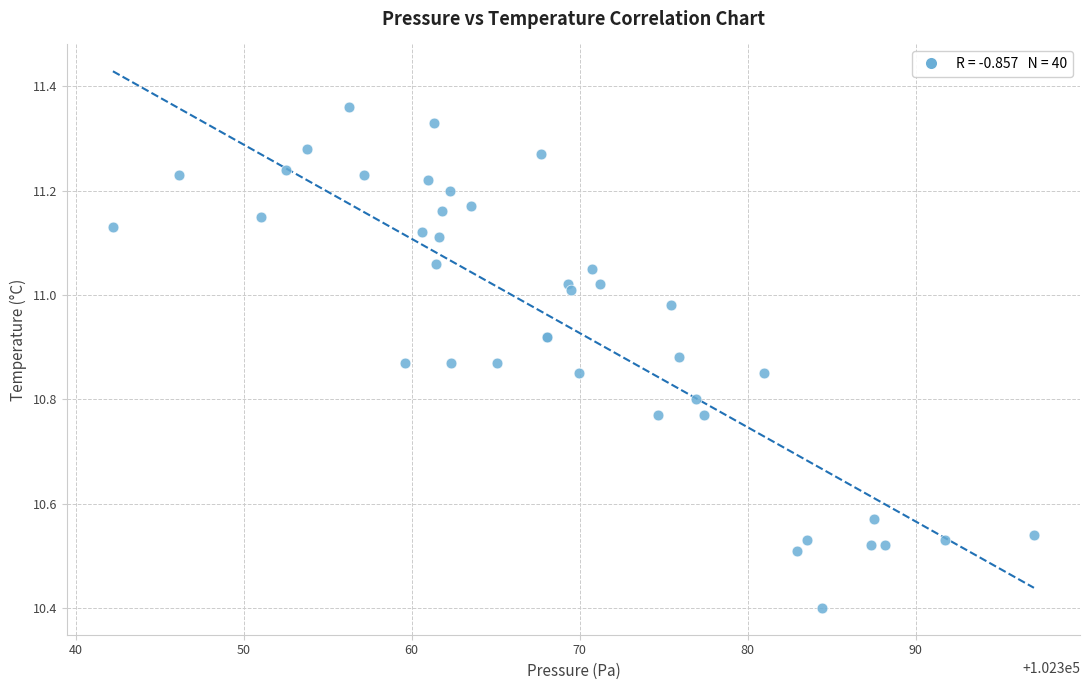

What Y value in the scatter plot is closest to 10?

10.4